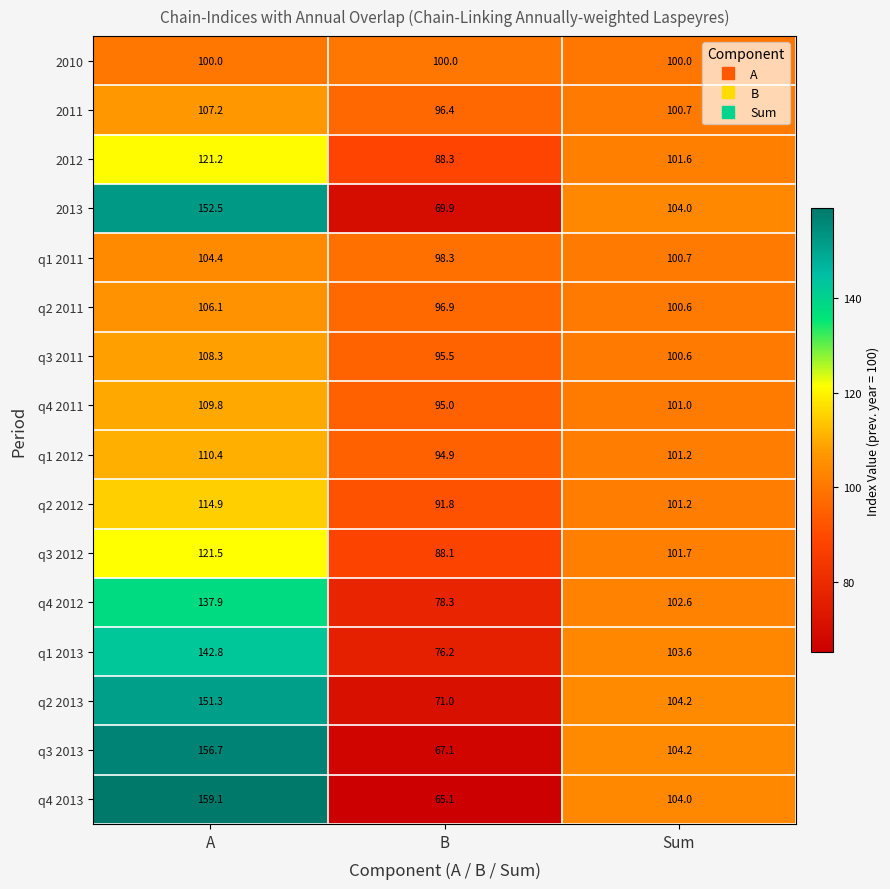

List the series in order of their peak value, lowest first.

2010, q1 2011, q2 2011, 2011, q3 2011, q4 2011, q1 2012, q2 2012, 2012, q3 2012, q4 2012, q1 2013, q2 2013, 2013, q3 2013, q4 2013